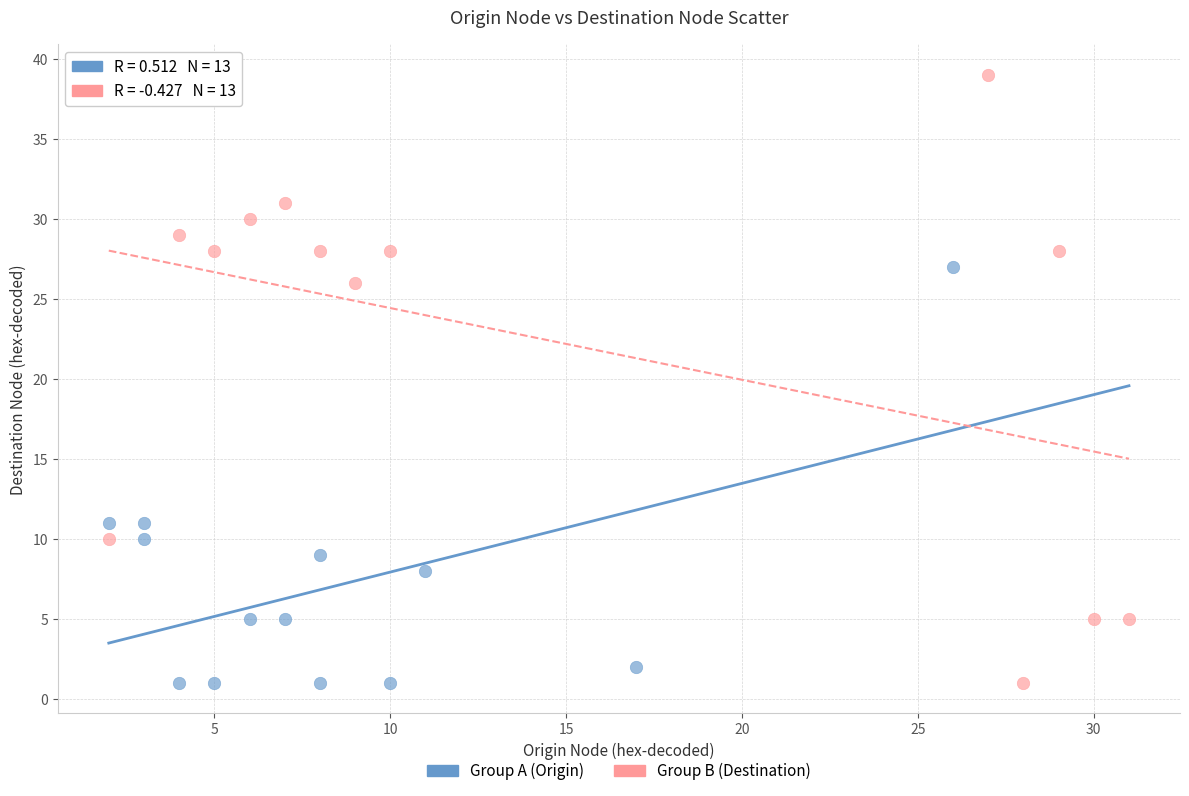

Which series reaches the maximum Y coordinate?

Group B (Destination)